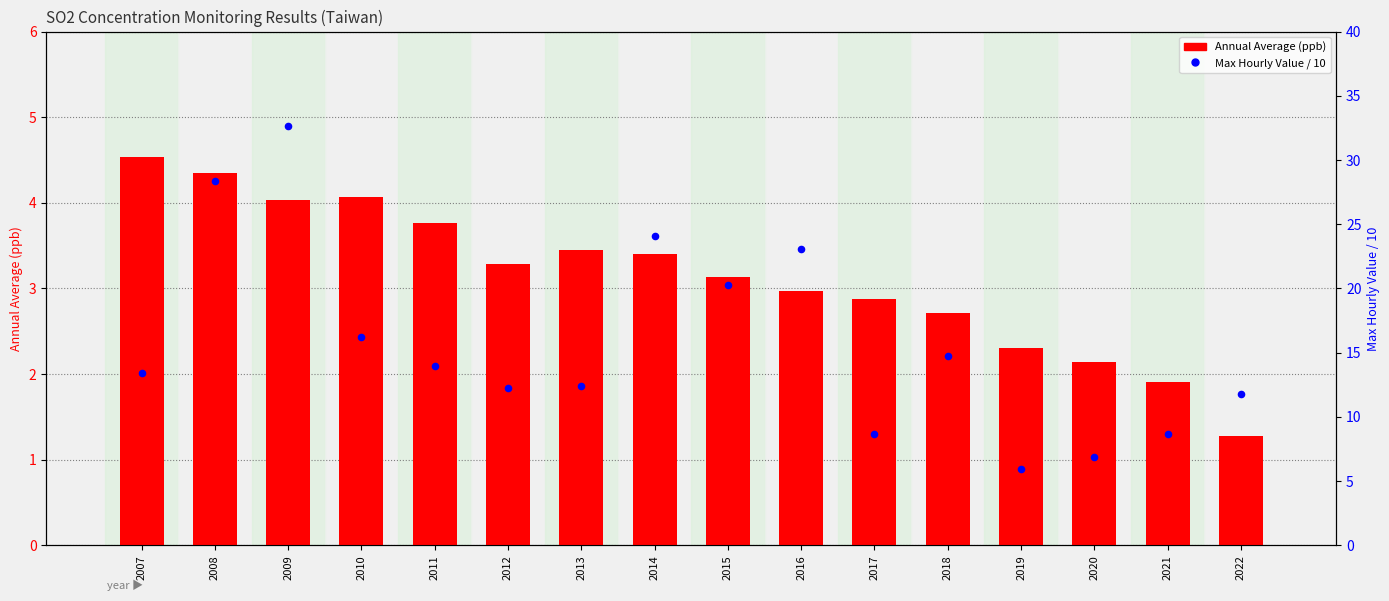

Is the value of Annual Average (ppb) at 2010 greater than the value of Max Hourly Value / 10 at 2009?

No